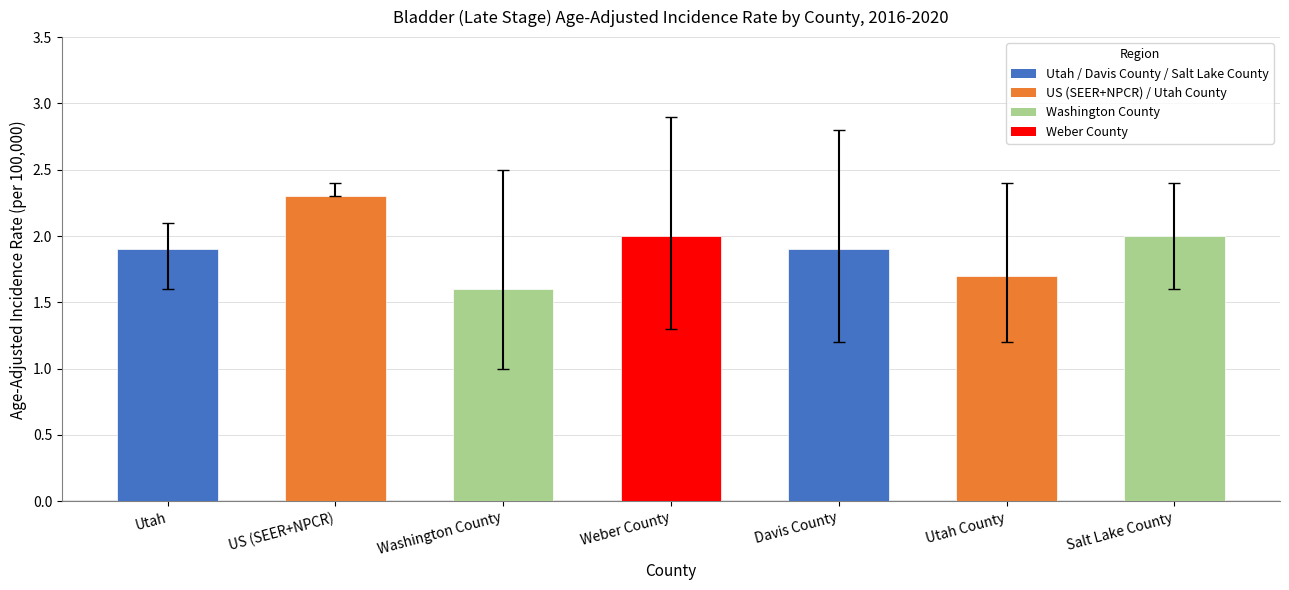

Reading left to right, list all the values displayed in this chart.

Utah=1.9	US (SEER+NPCR)=2.3	Washington County=1.6	Weber County=2.0	Davis County=1.9	Utah County=1.7	Salt Lake County=2.0